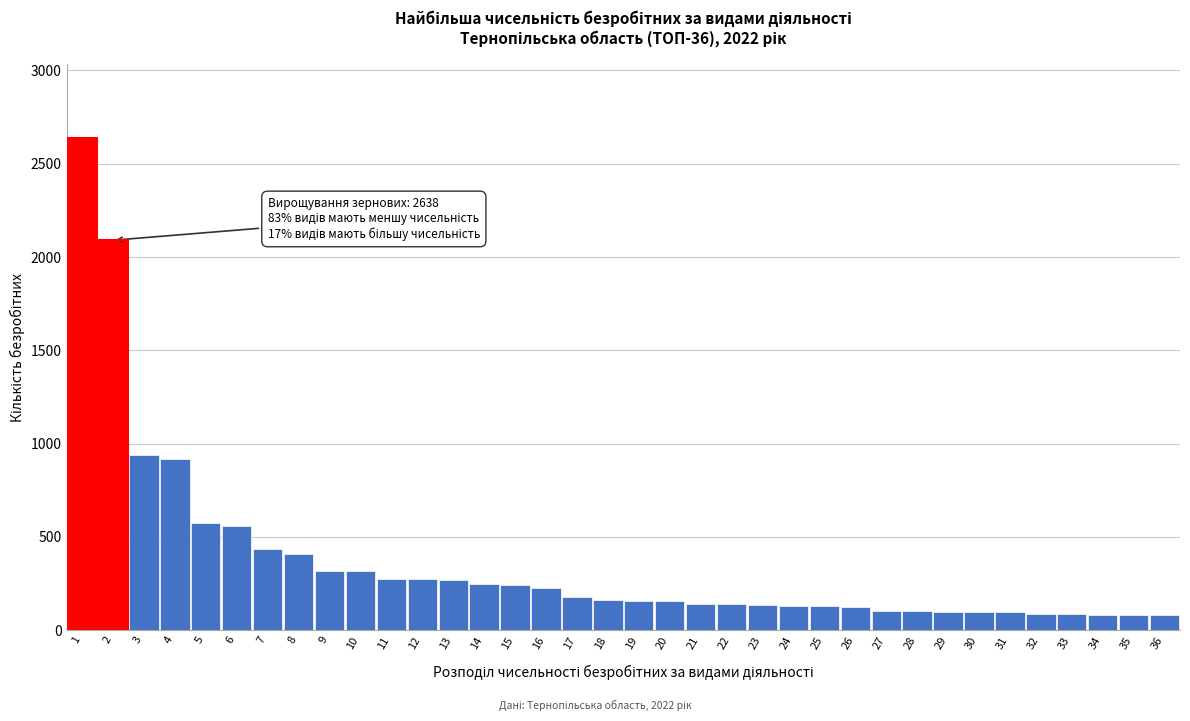

The value at 11 is 277. True or false?

True